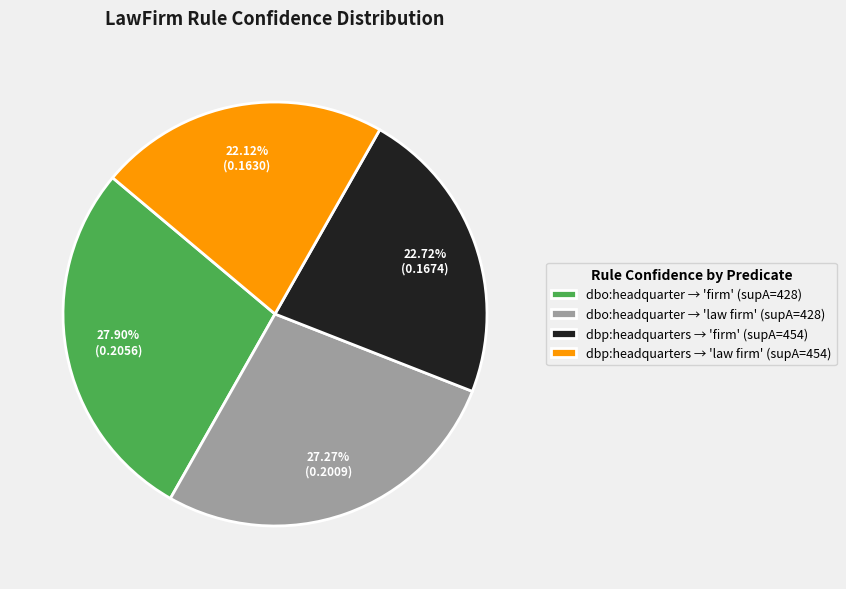

Between dbp:headquarters → 'law firm' (supA=454) and dbo:headquarter → 'law firm' (supA=428), which is larger?

dbo:headquarter → 'law firm' (supA=428)